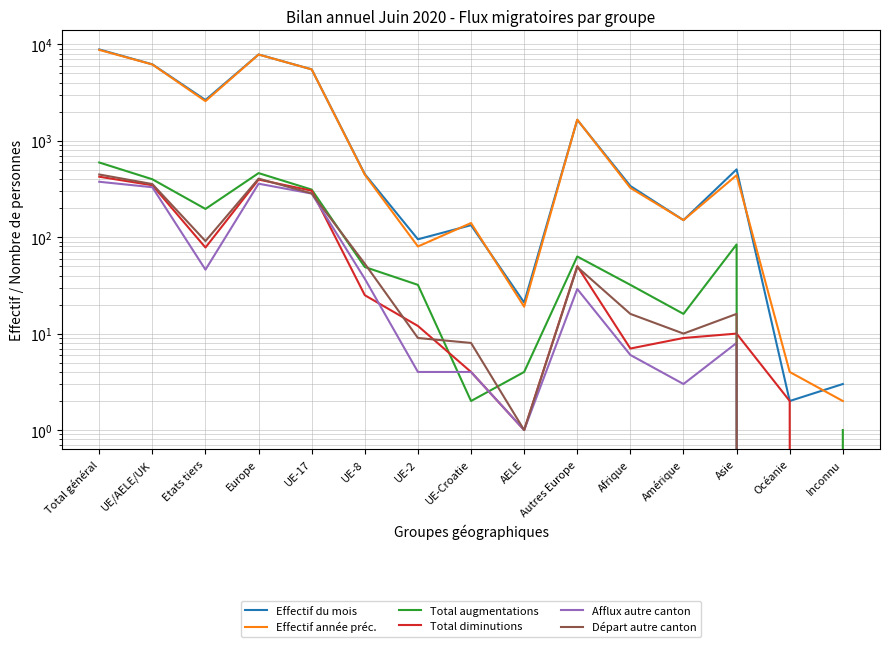

True or false: Départ autre canton has a value of 186 at UE-17.

False